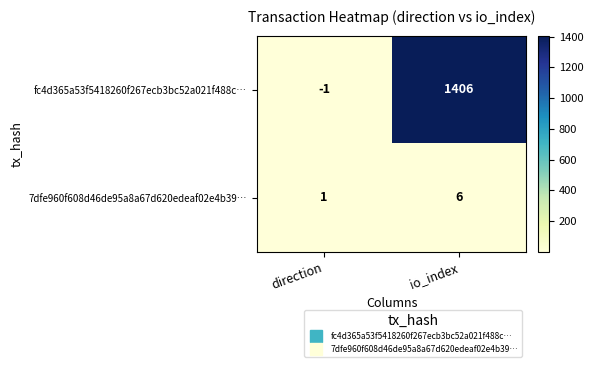

Reading right to left, what are all the values shown in this chart?

fc4d365a53f5418260f267ecb3bc52a021f488c…: 1406	-1
7dfe960f608d46de95a8a67d620edeaf02e4b39…: 6	1